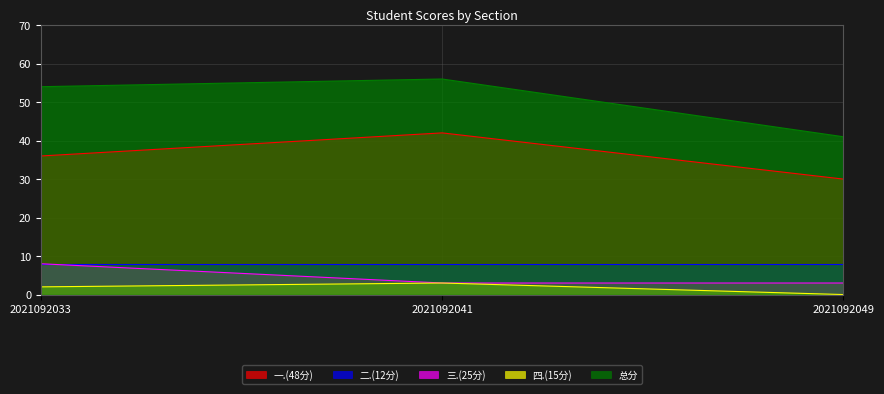

Does the chart have visible grid lines?

Yes